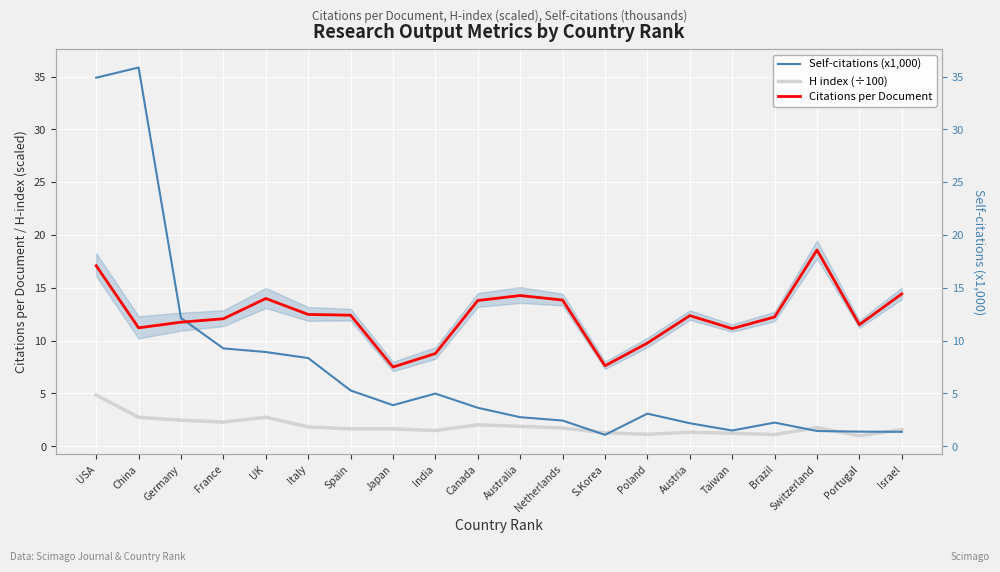

What is the approximate value of Self-citations (x1,000) at Spain?

5.3